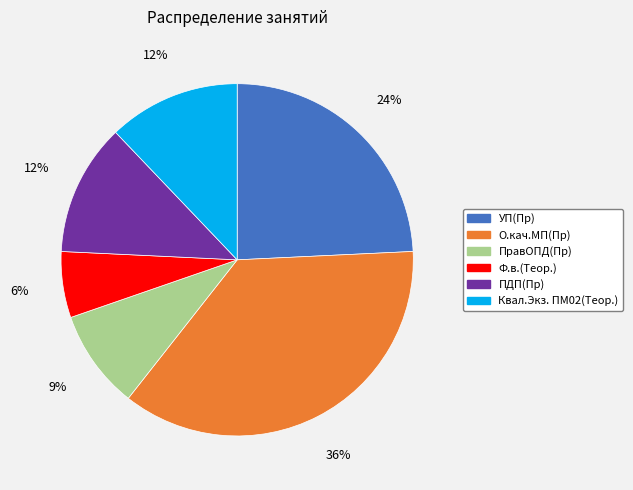

How many segments does this pie chart have?

6